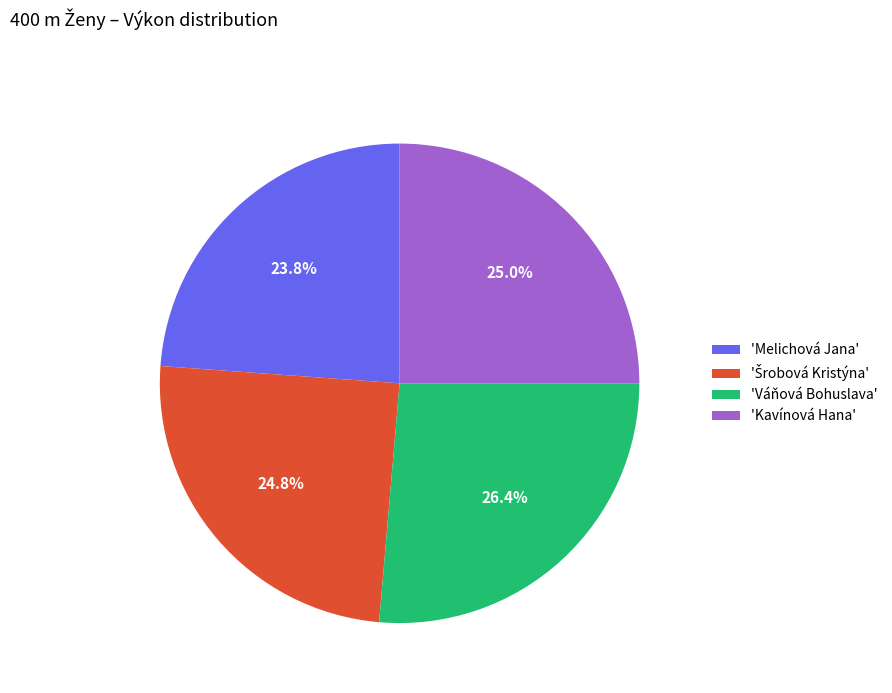

How much of the chart is everything except 'Váňová Bohuslava'?

73.6%